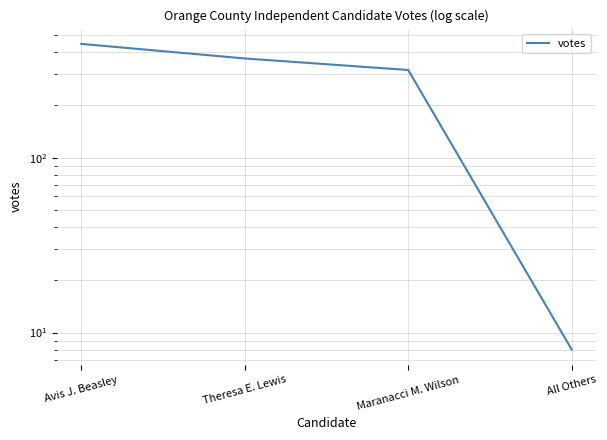

What is the label of the 4th point from the left?

All Others